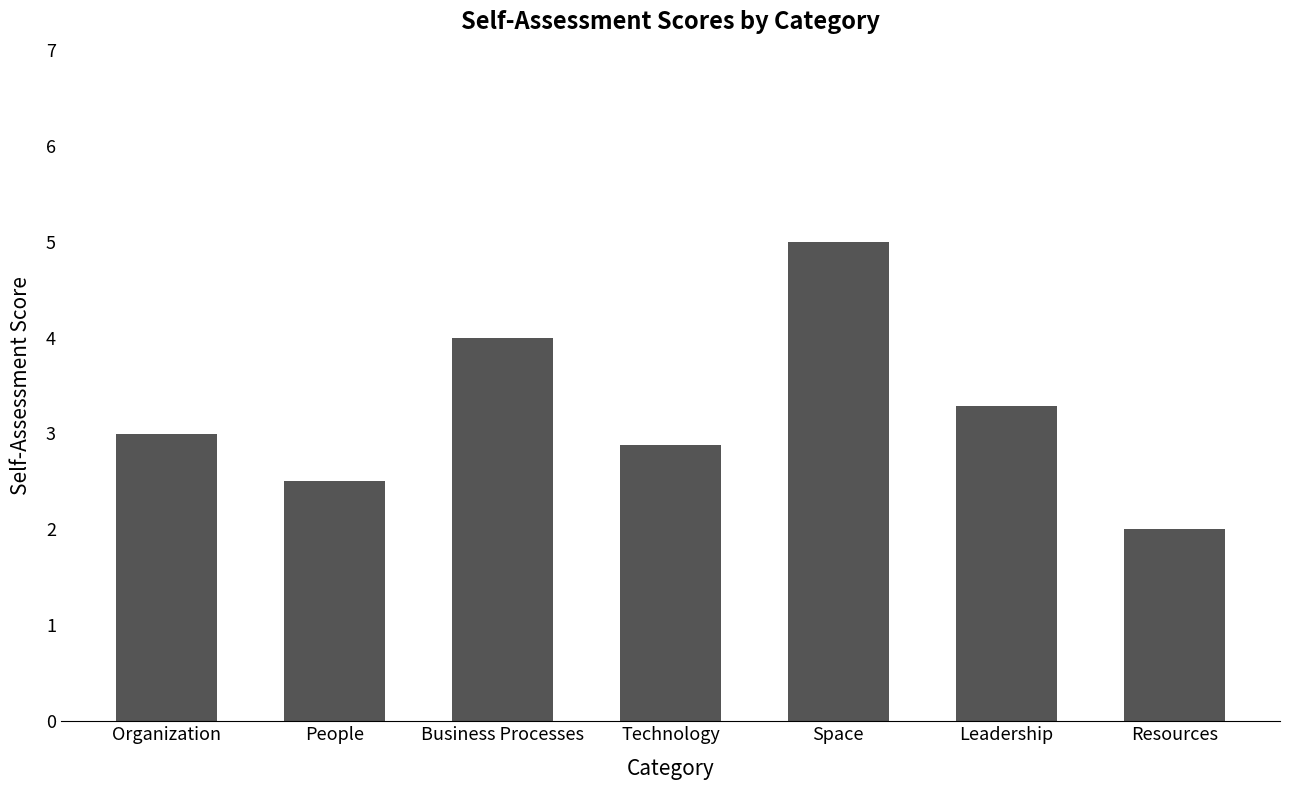

Between Organization and People, which is larger?

Organization